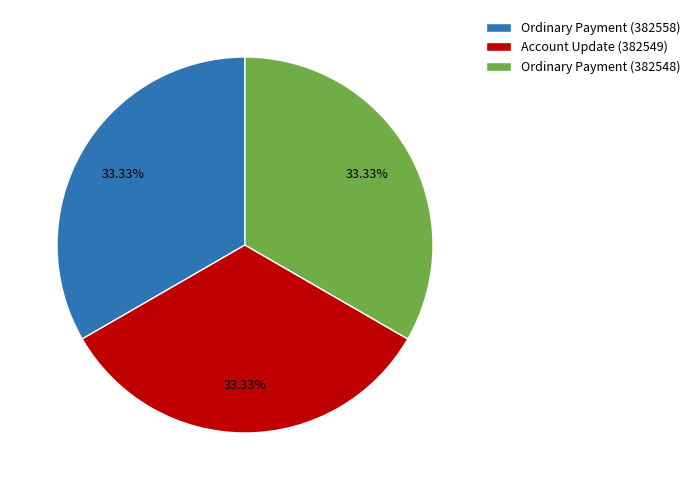

What is the ratio of the value at Ordinary Payment (382548) to the value at Ordinary Payment (382558)?

1.0